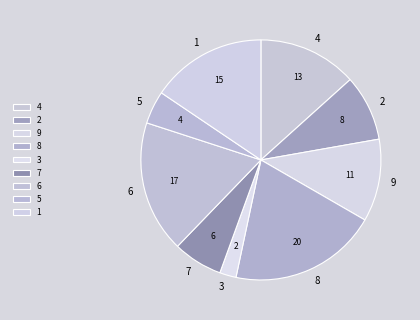

True or false: 6 accounts for 28% of the total.

False